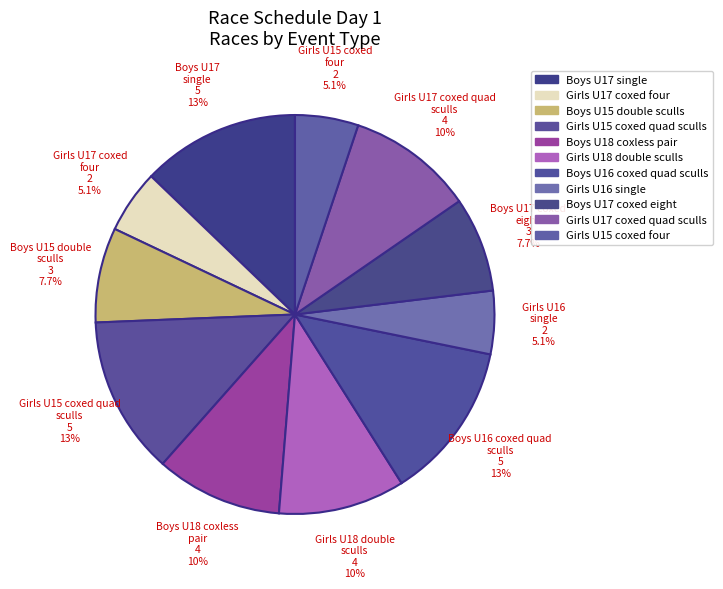

What is the ratio of the value at Girls U17 coxed quad sculls to the value at Boys U15 double sculls?

1.3